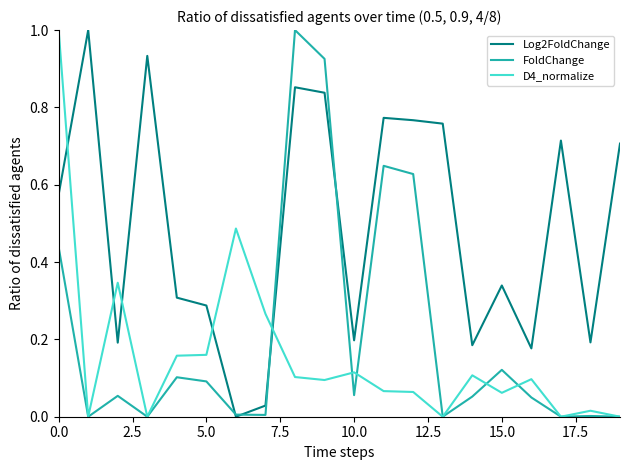

List the series in order of their overall mean, lowest first.

D4_normalize, FoldChange, Log2FoldChange